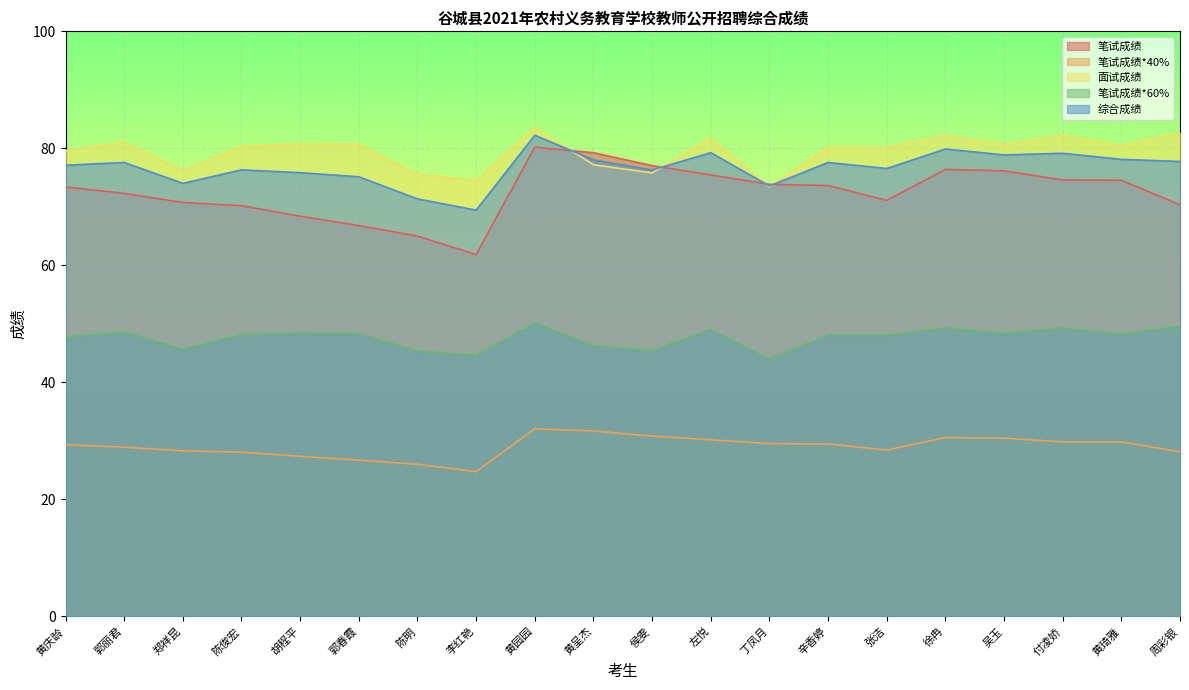

Rank the series by their maximum value, from highest to lowest.

面试成绩, 综合成绩, 笔试成绩, 笔试成绩*60%, 笔试成绩*40%